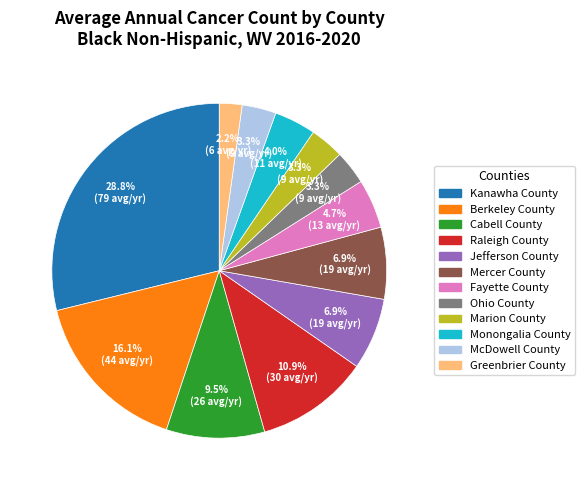

Does Monongalia County represent more than half of the total?

No